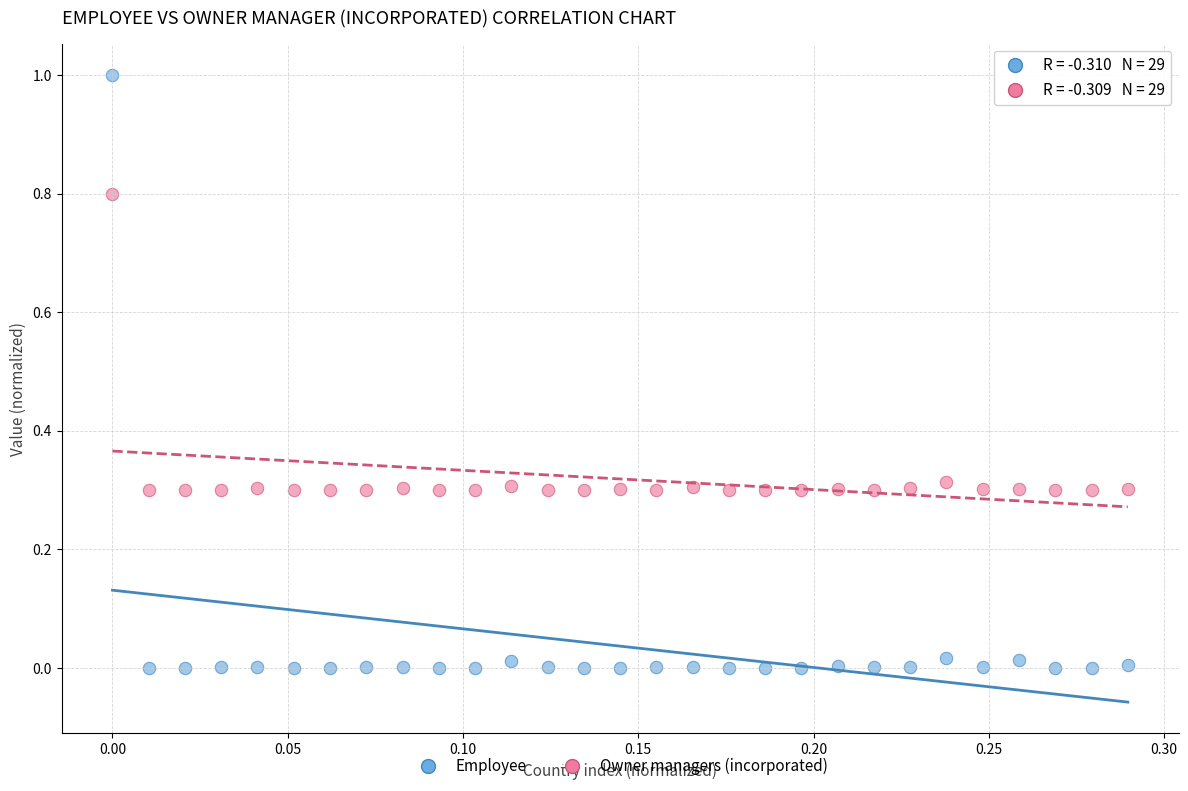

Which series has the widest spread of Y values?

Employee